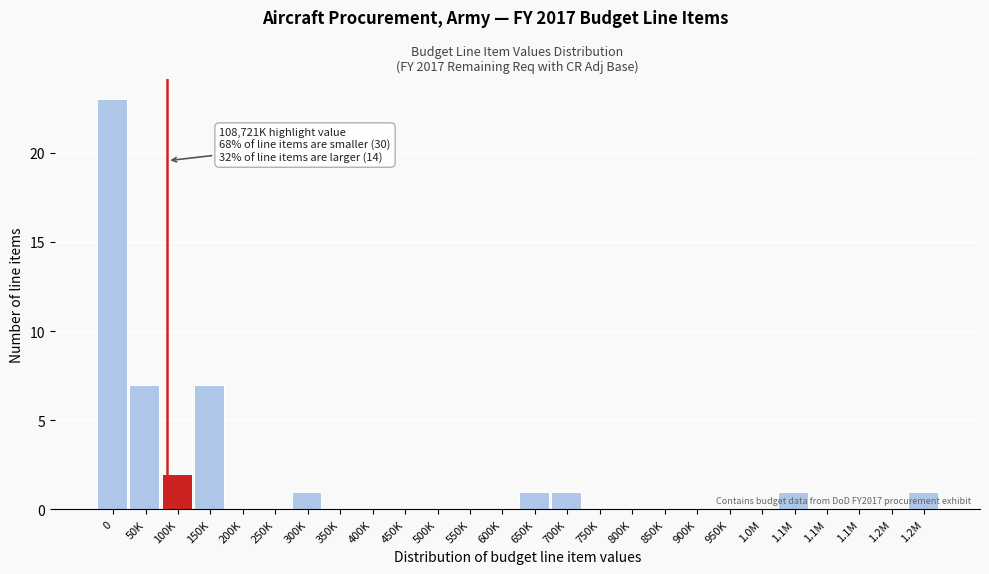

Count the number of data series in this chart.

1